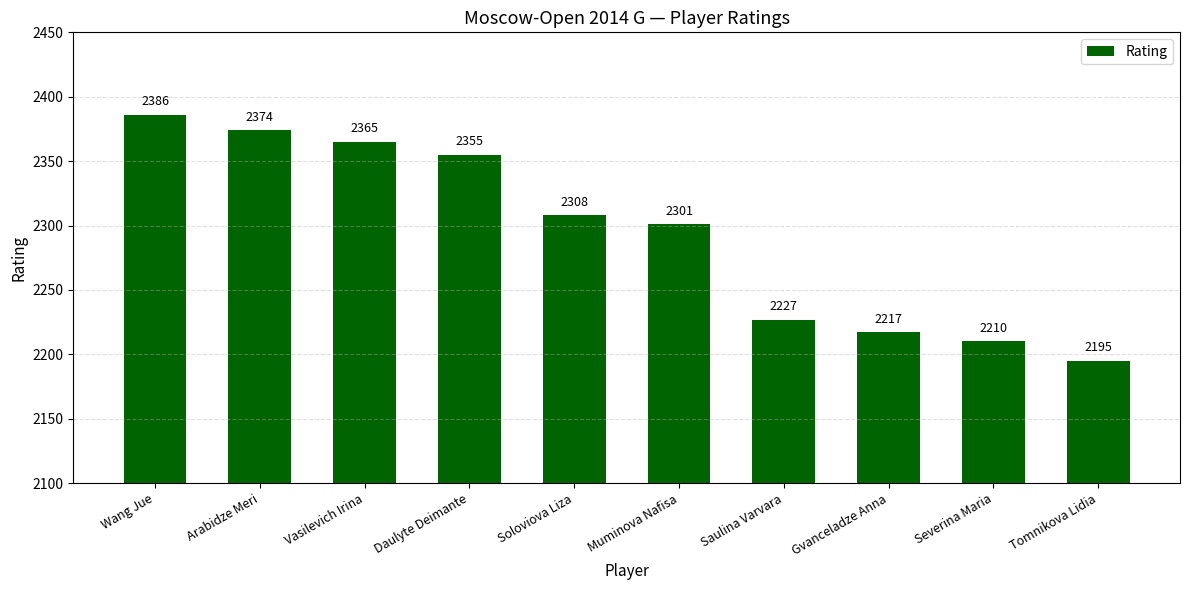

At which label is the value closest to 2290?

Muminova Nafisa